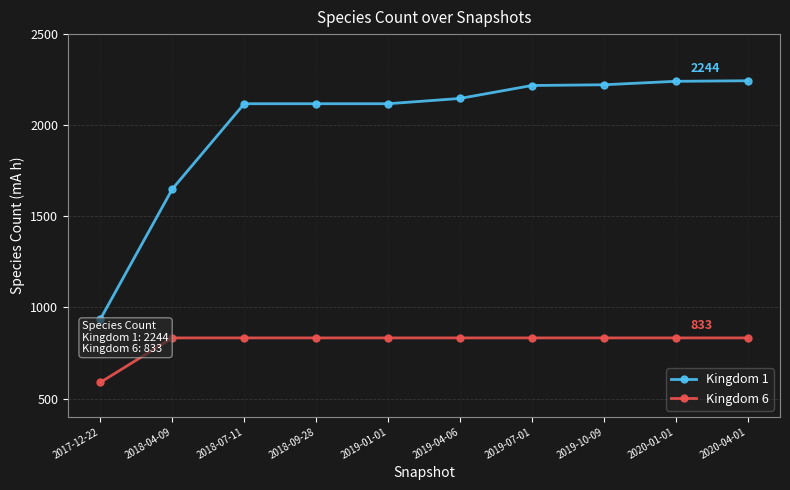

The Kingdom 6 series shows 833 at 2019-01-01. True or false?

True